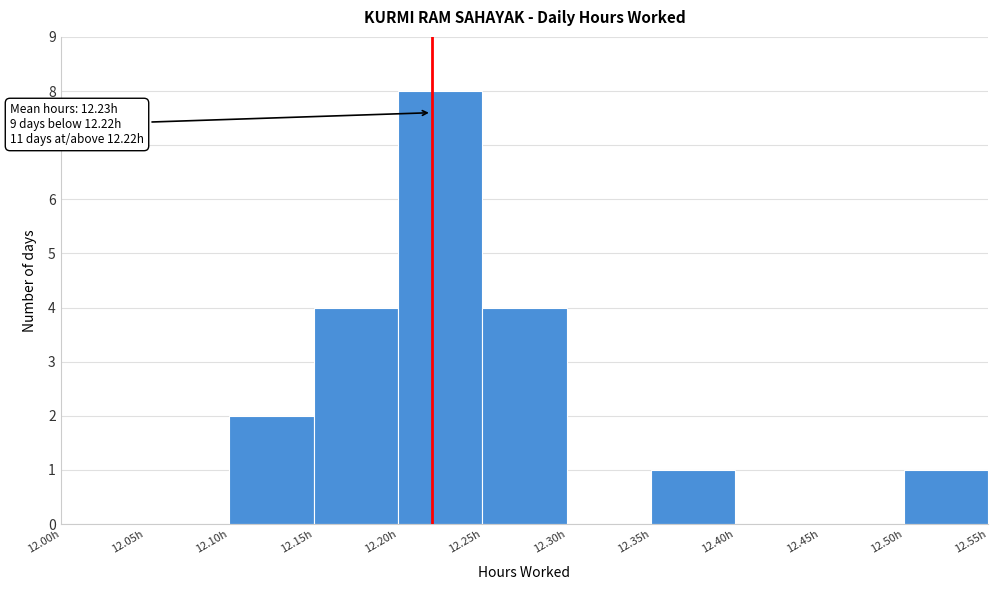

Over which range of the x-axis is the bar tallest?

12.20 to 12.25